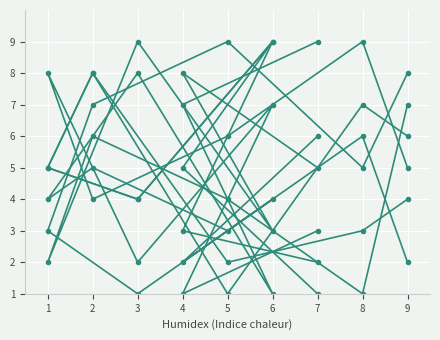

Between 5 and 9, which is larger?

9